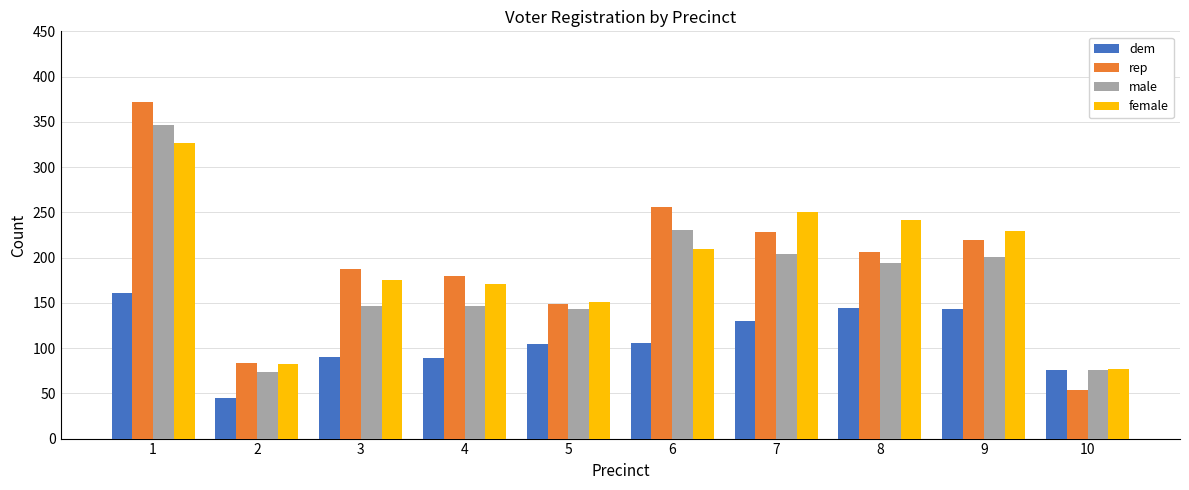

How many values in the dem series are below 106?

5